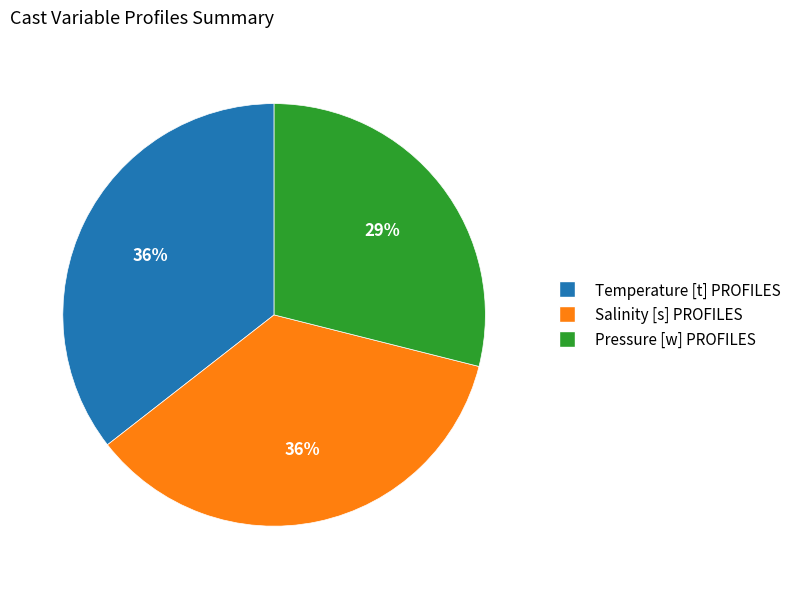

Approximately how many times larger is the value at Salinity [s] PROFILES compared to Temperature [t] PROFILES?

1.0